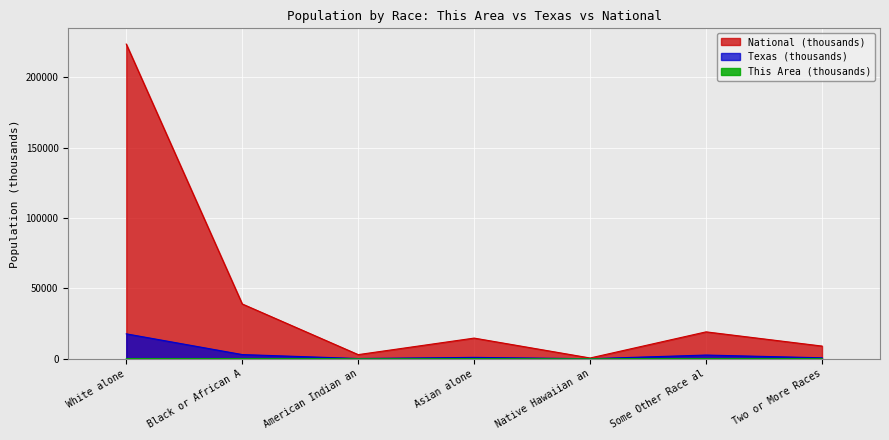

True or false: Texas has more than 0 interior local peaks.

True